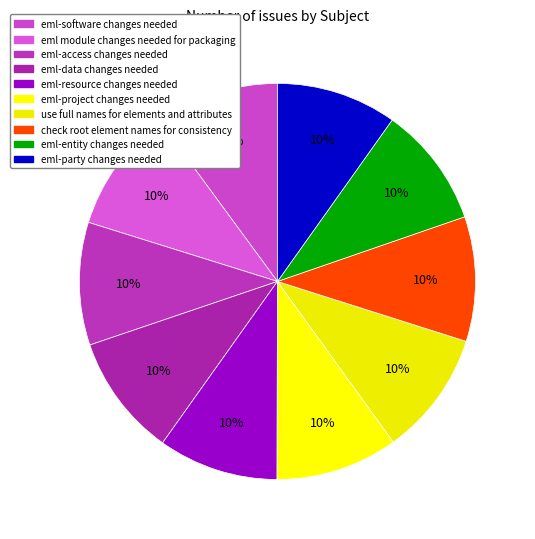

Is it true that eml-entity changes needed is 1% of the pie?

False